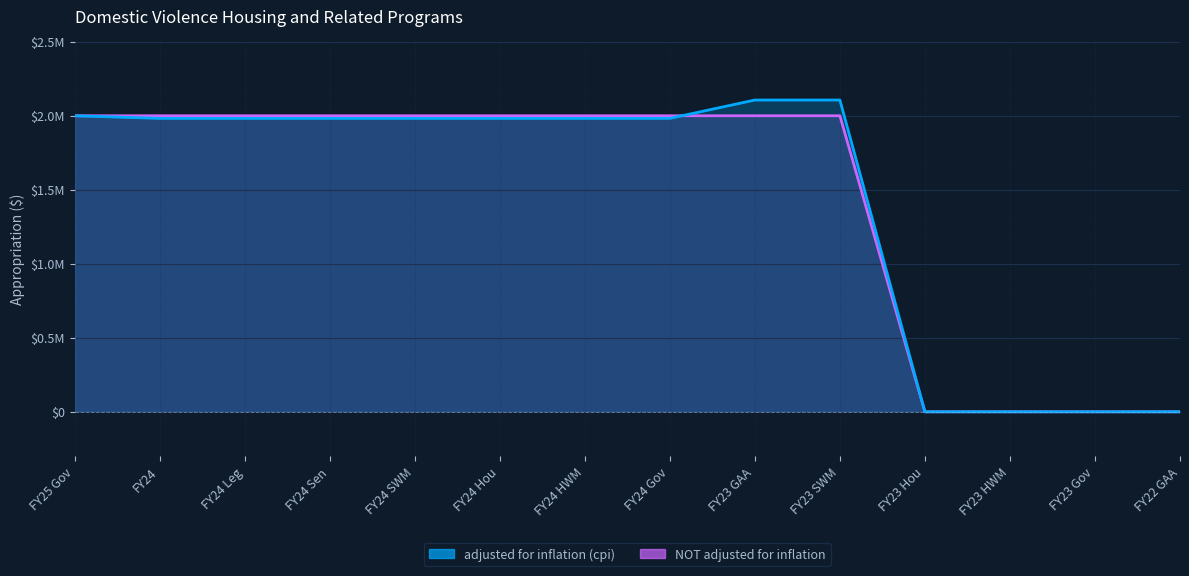

True or false: NOT adjusted for inflation has a value of 0 at FY22 GAA.

True